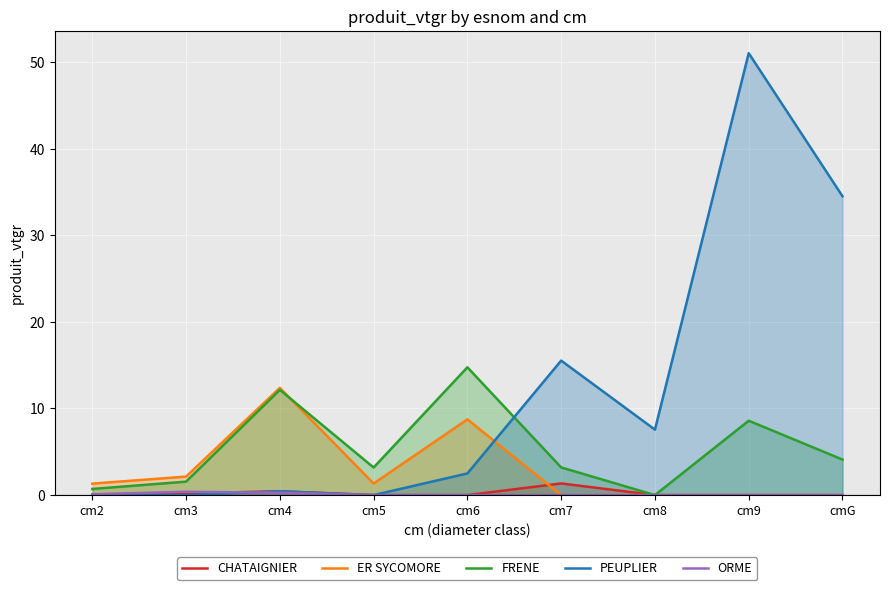

How many data points does each series have?

9